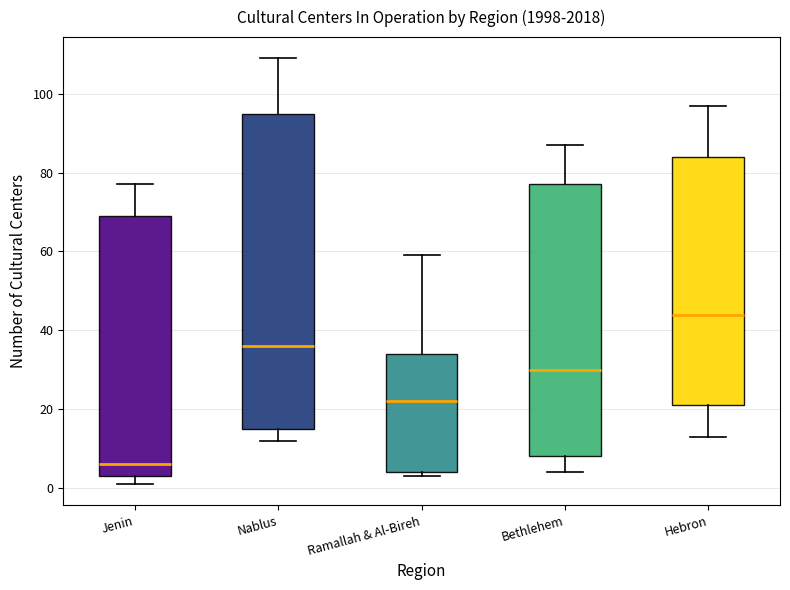

Reading left to right, transcribe this box plot: for each box, give where its median line is, the range the box spans, and where its two whiskers end, as read against the y-axis. The values are not printed on the chart, so give them approximately, as read against the axis.

Jenin: median 6, box 4 to 70, whiskers 2 to 78
Nablus: median 36, box 16 to 96, whiskers 12 to 110
Ramallah & Al-Bireh: median 22, box 4 to 34, whiskers 4 (just below the box's lower edge) to 60
Bethlehem: median 30, box 8 to 78, whiskers 4 to 88
Hebron: median 44, box 22 to 84, whiskers 14 to 98